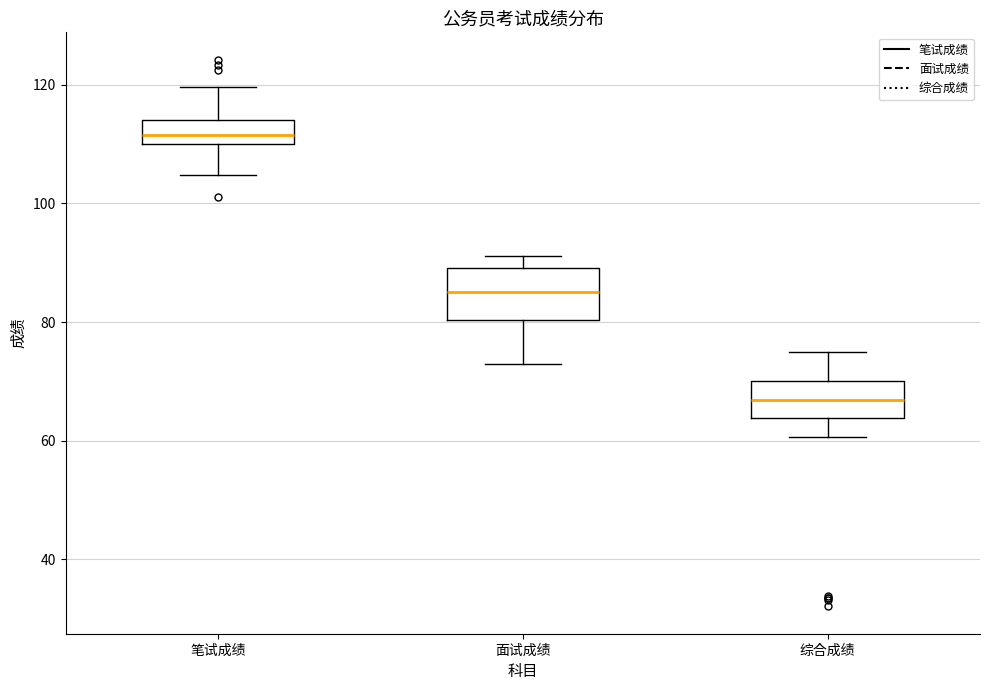

Which box's median line is the lowest?

综合成绩